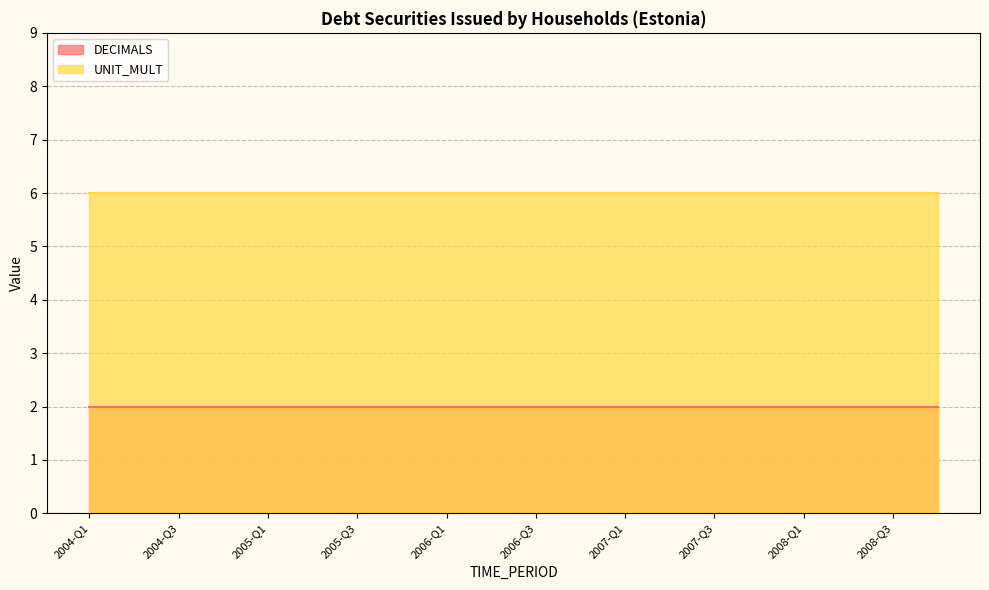

Reading right to left, transcribe all the data shown in this chart.

DECIMALS: 2	2	2	2	2	2	2	2	2	2	2	2	2	2	2	2	2	2	2	2
UNIT_MULT: 6	6	6	6	6	6	6	6	6	6	6	6	6	6	6	6	6	6	6	6